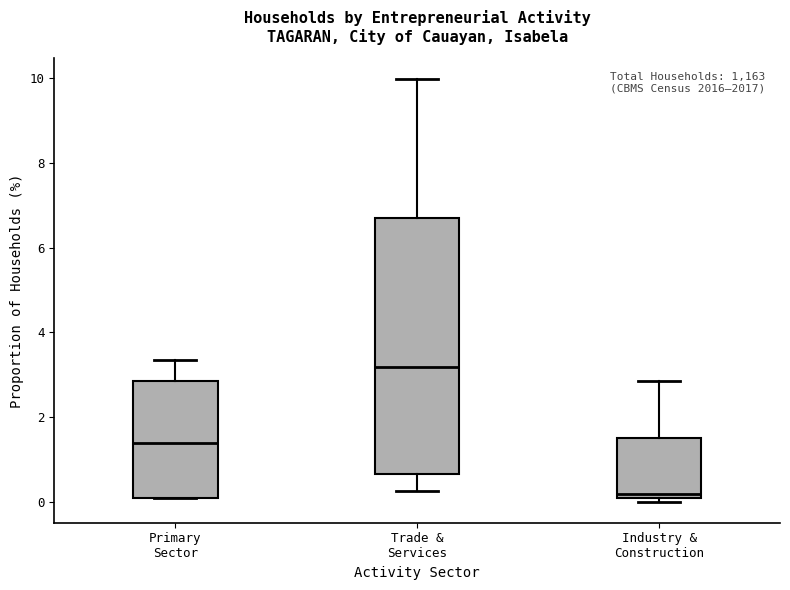

Reading left to right, read every box against the y-axis: the position of its median line, the range the box covers, and the ends of its whiskers. The values are not printed on the chart, so give them approximately, as read against the axis.

Primary Sector: median 1.4, box 0.0 to 2.8, whiskers 0.0 to 3.4
Trade & Services: median 3.2, box 0.6 to 6.6, whiskers 0.2 to 10.0
Industry & Construction: median 0.2, box 0.0 to 1.6, whiskers 0.0 (just below the box's lower edge) to 2.8